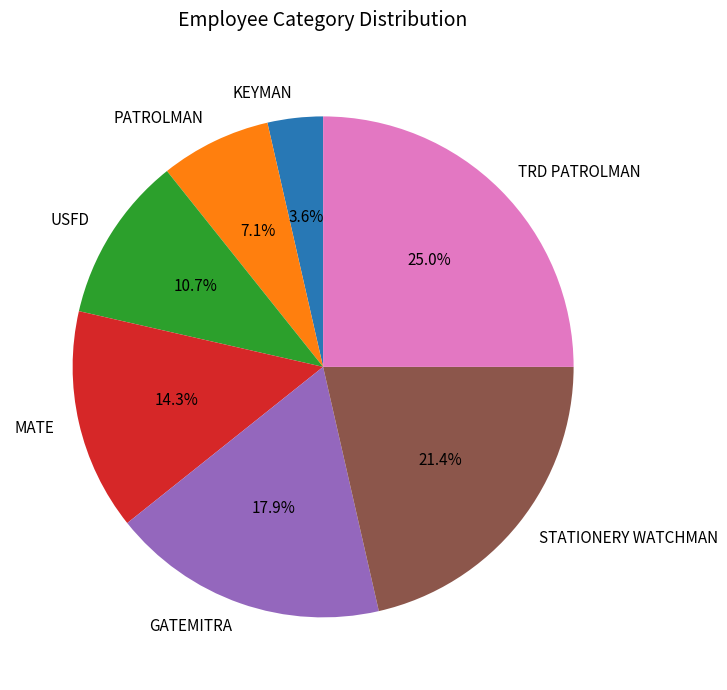

To the nearest percent, what portion does MATE represent?

14%